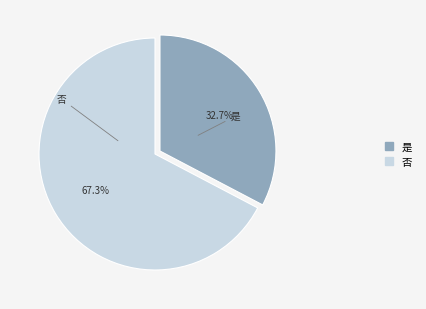

The 否 slice represents 78% of the pie. True or false?

False